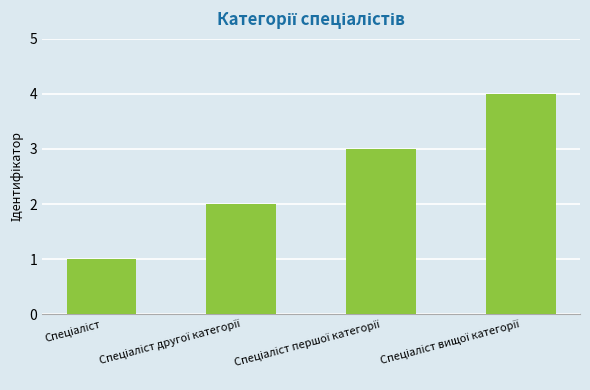

What is the sum of all values?

10